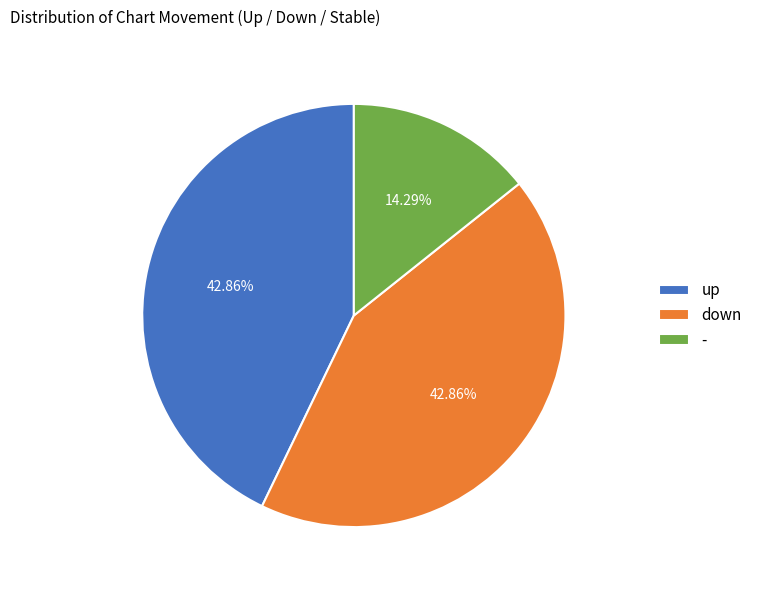

Combined, do - and down account for over 50%?

Yes